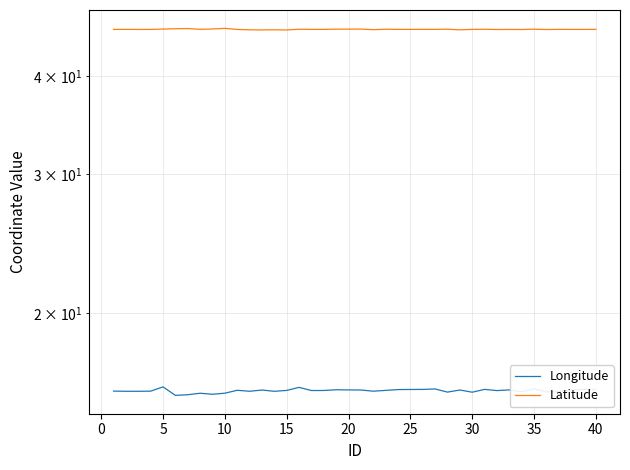

True or false: Latitude and Longitude cross at least once.

False